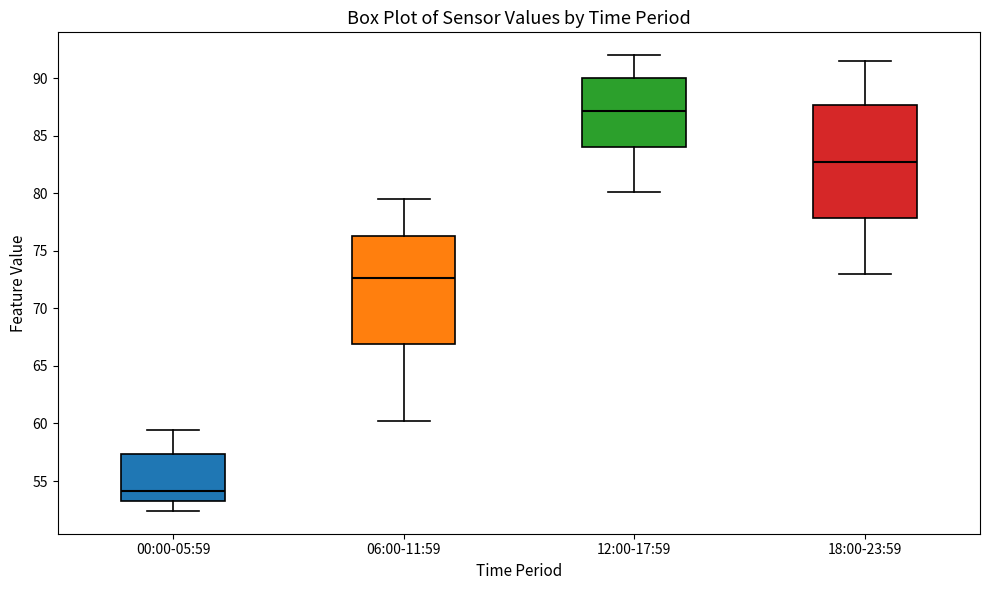

Where is the lower edge of the box for 06:00-11:59 on the y-axis? The values are not printed on the chart, so give them approximately, as read against the axis.

67.0